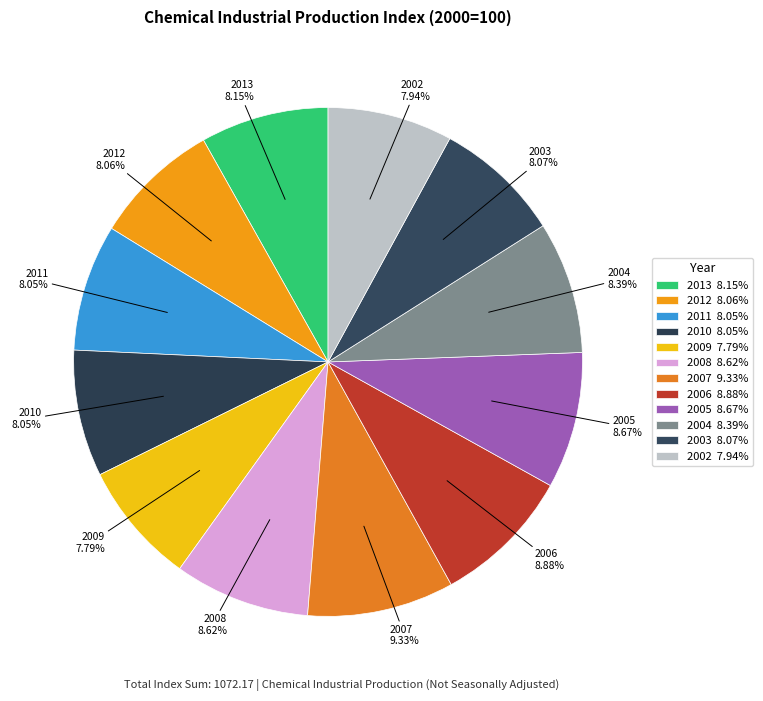

To the nearest percent, what is the combined percentage of 2013 and 2011?

16%